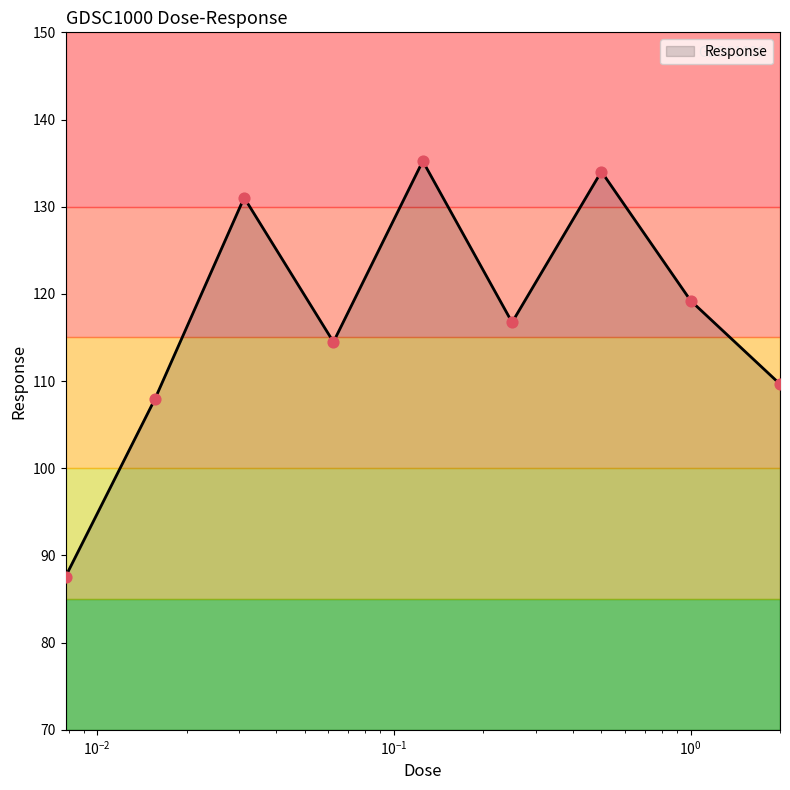

What is the difference between the maximum and minimum values?

47.7